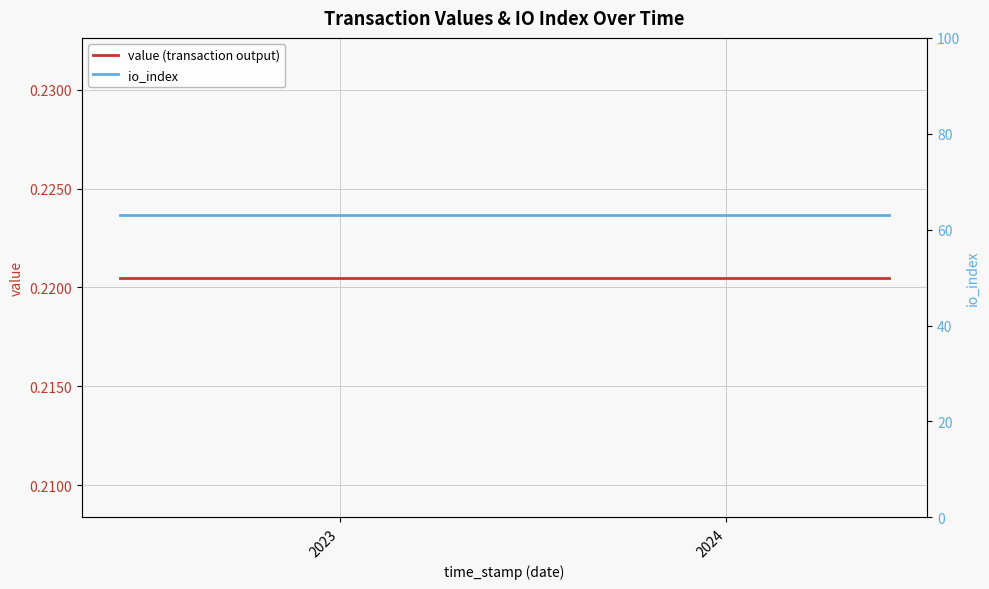

At which category does the chart reach its peak across all series?

2023